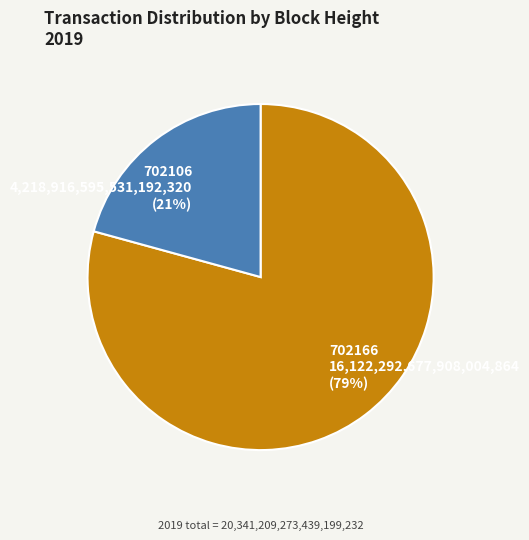

Is the sum of 702166 and 702106 greater than half?

Yes